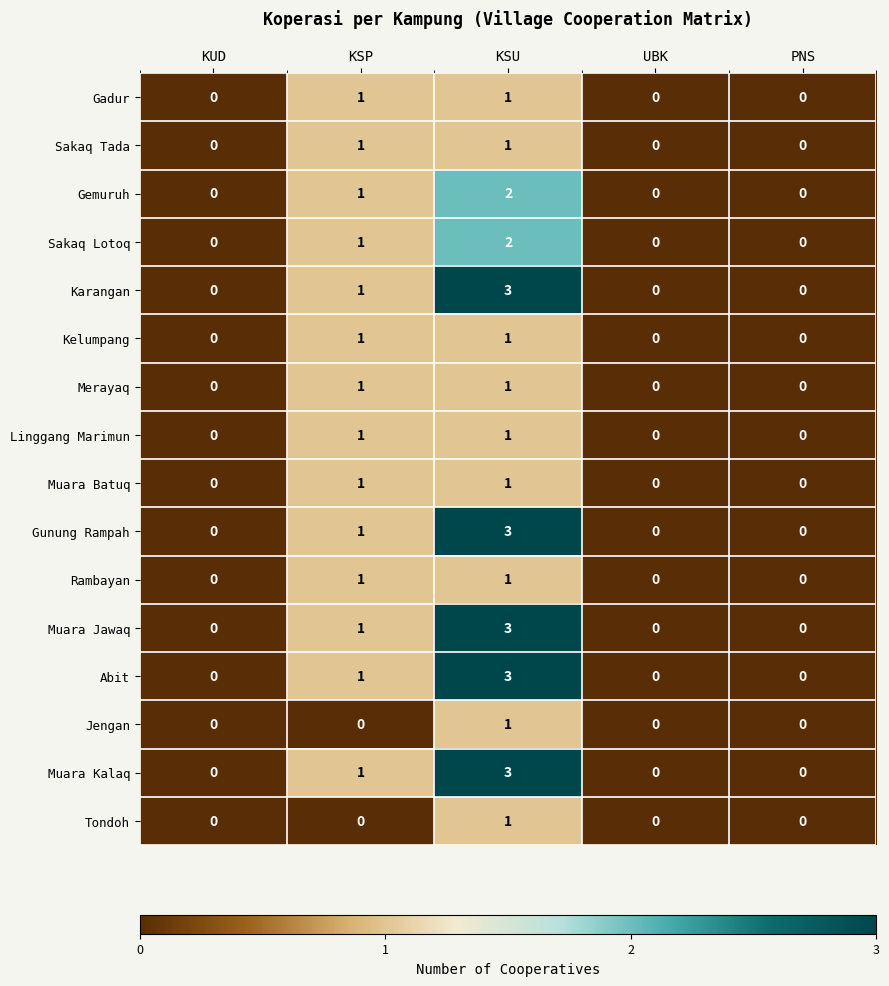

At which label is Muara Kalaq closest to 1?

KSP